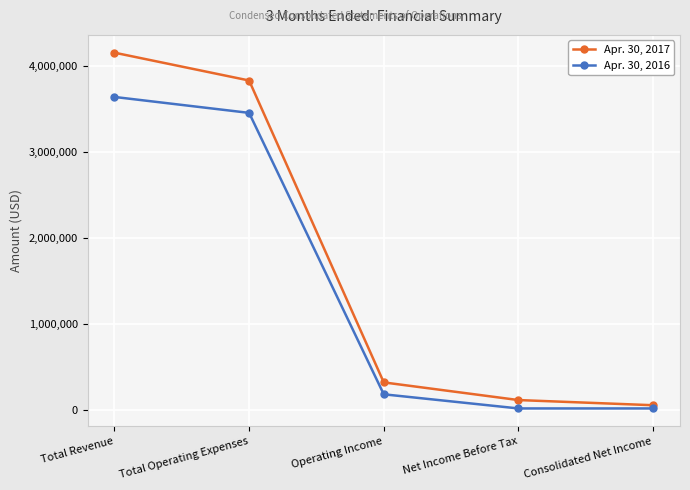

How many lines are shown in the chart?

2